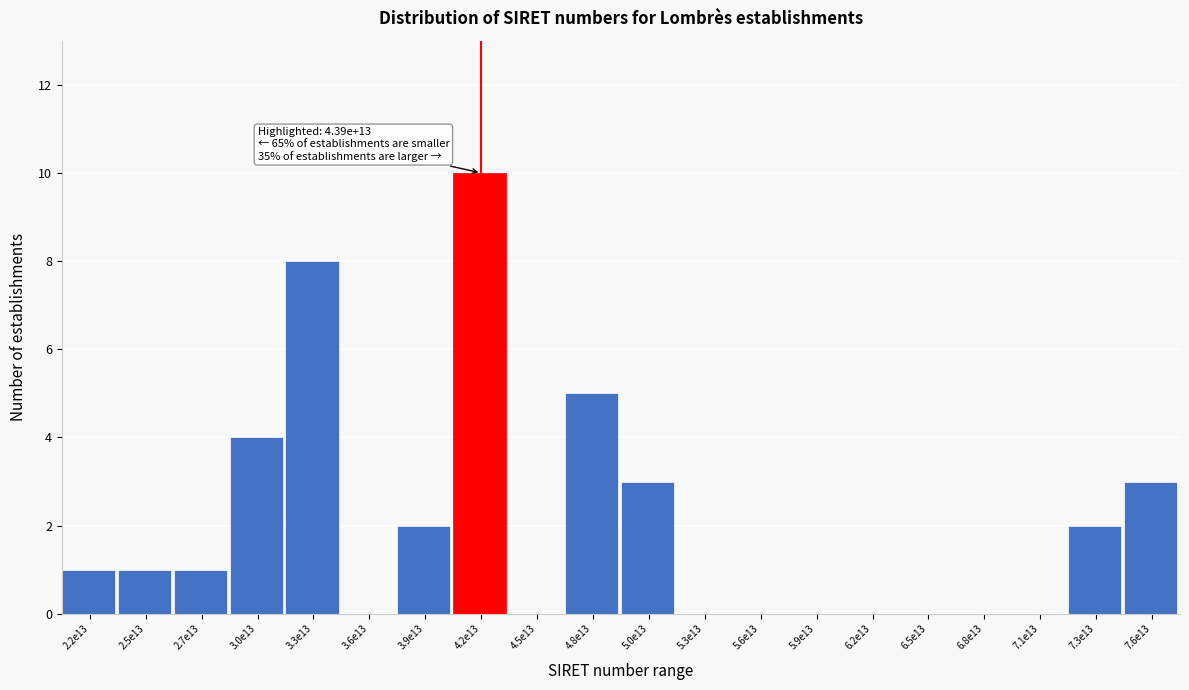

Reading left to right, what are all the values shown in this chart?

2.2e13=1	2.5e13=1	2.7e13=1	3.0e13=4	3.3e13=8	3.6e13=0	3.9e13=2	4.2e13=10	4.5e13=0	4.8e13=5	5.0e13=3	5.3e13=0	5.6e13=0	5.9e13=0	6.2e13=0	6.5e13=0	6.8e13=0	7.1e13=0	7.3e13=2	7.6e13=3